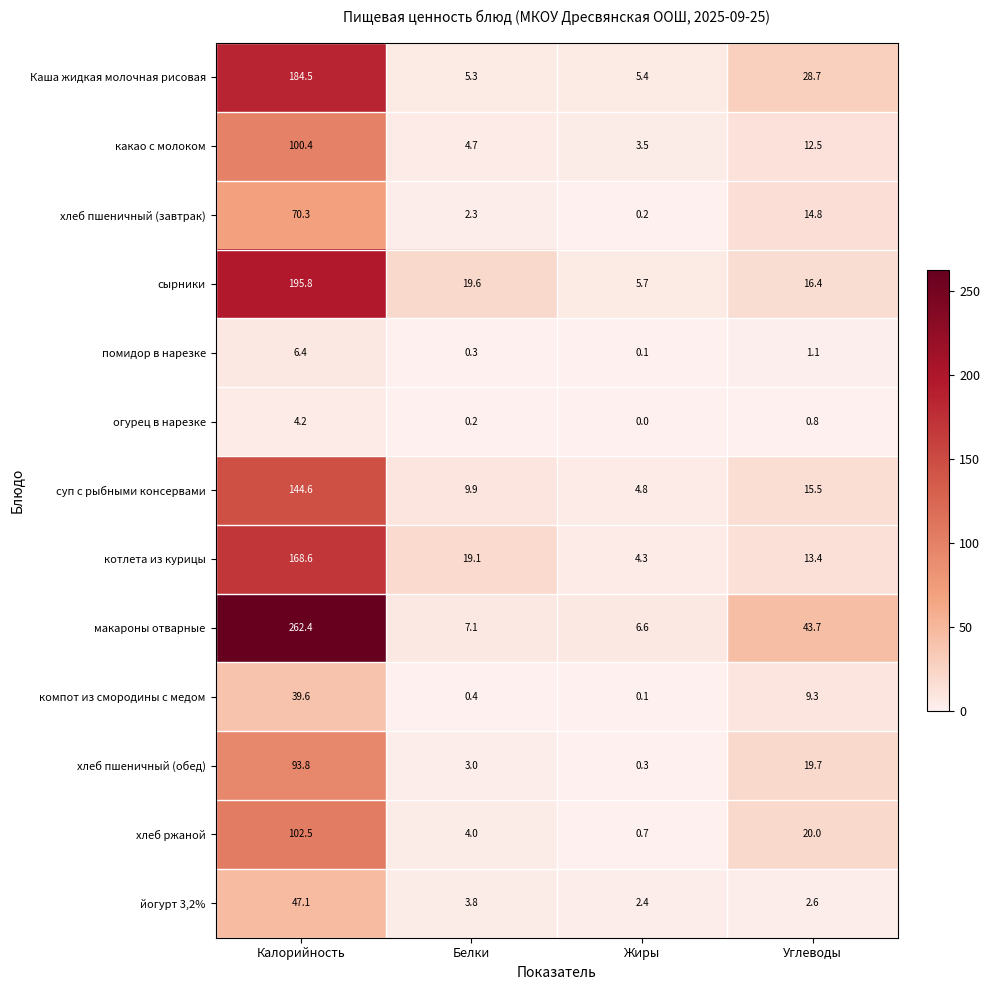

What is the greatest value displayed?

262.4